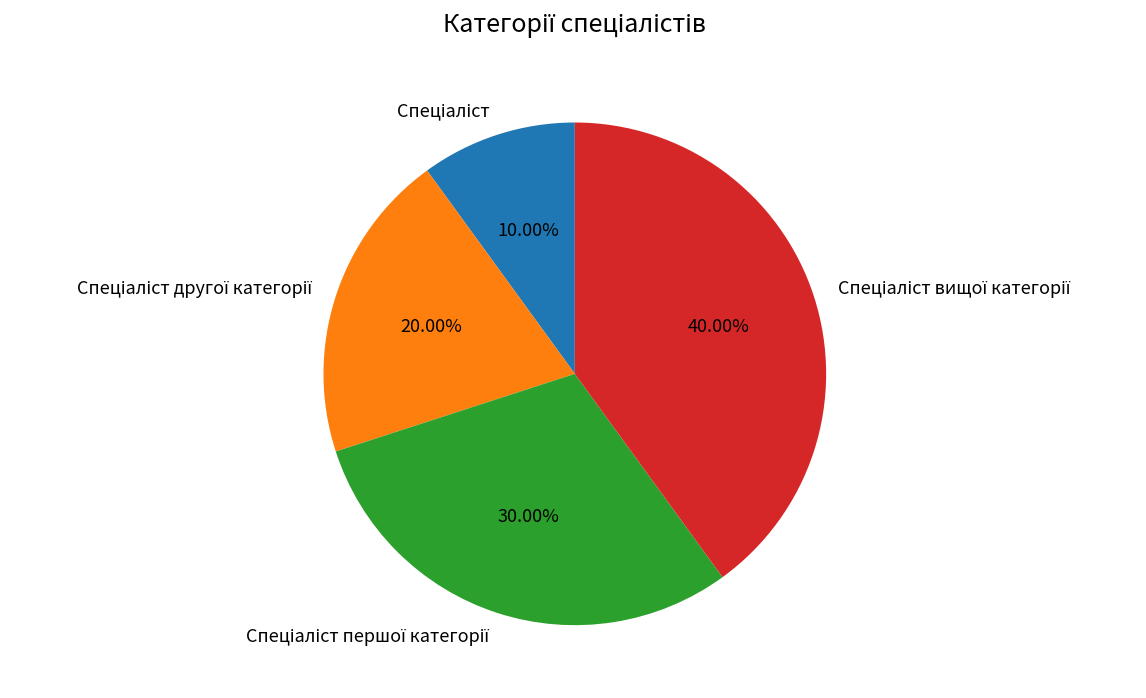

Does any single category account for the majority?

No